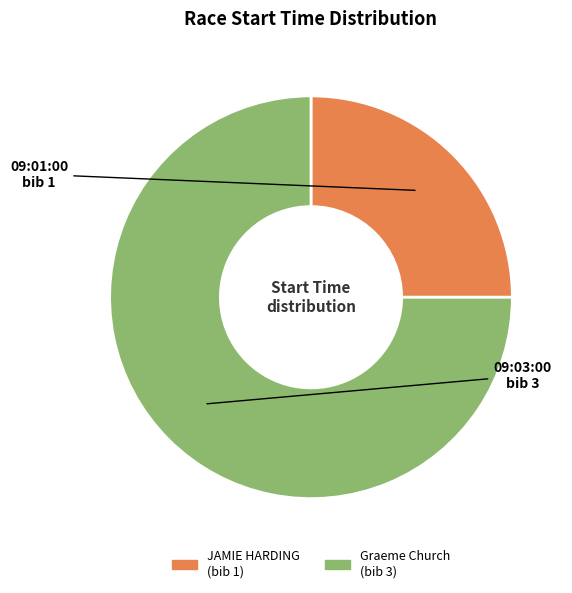

Is there a majority slice in this chart?

Yes